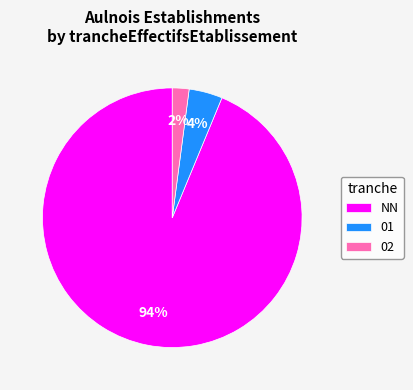

What percentage is the 01 slice, to the nearest percent?

4%